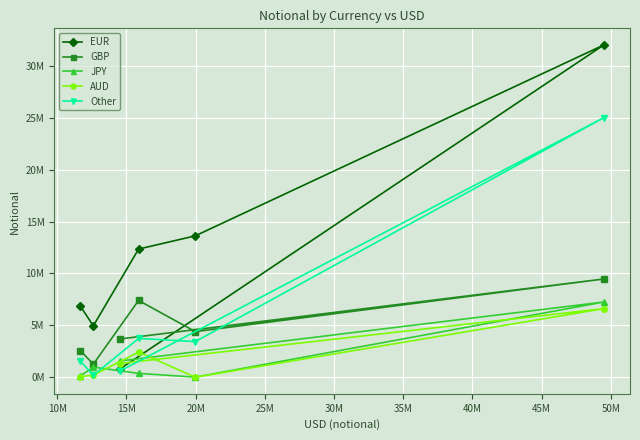

What is the sum of all AUD values?

10597339